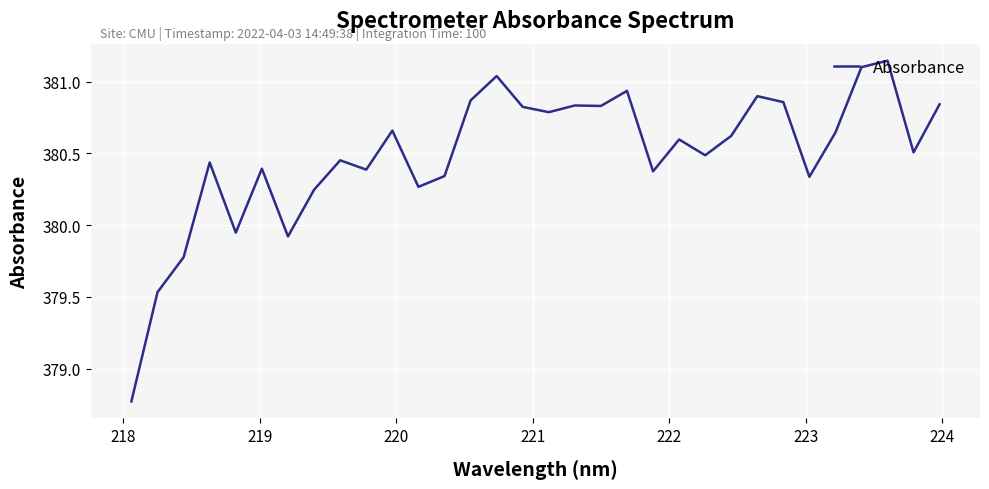

What is the difference between the maximum and minimum values?

2.4